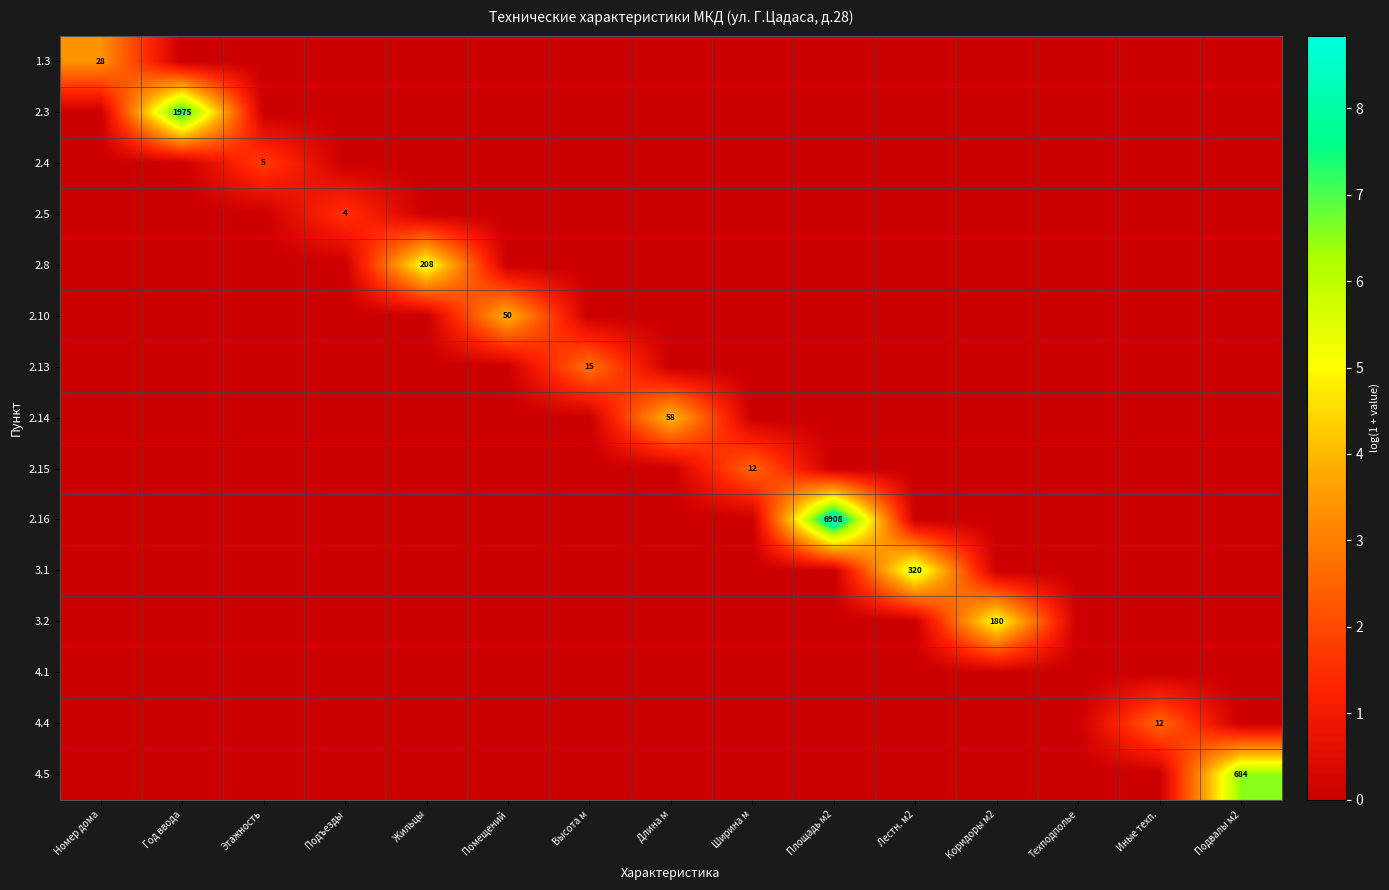

Is it true that 2.14 equals 78 at Длина м?

False